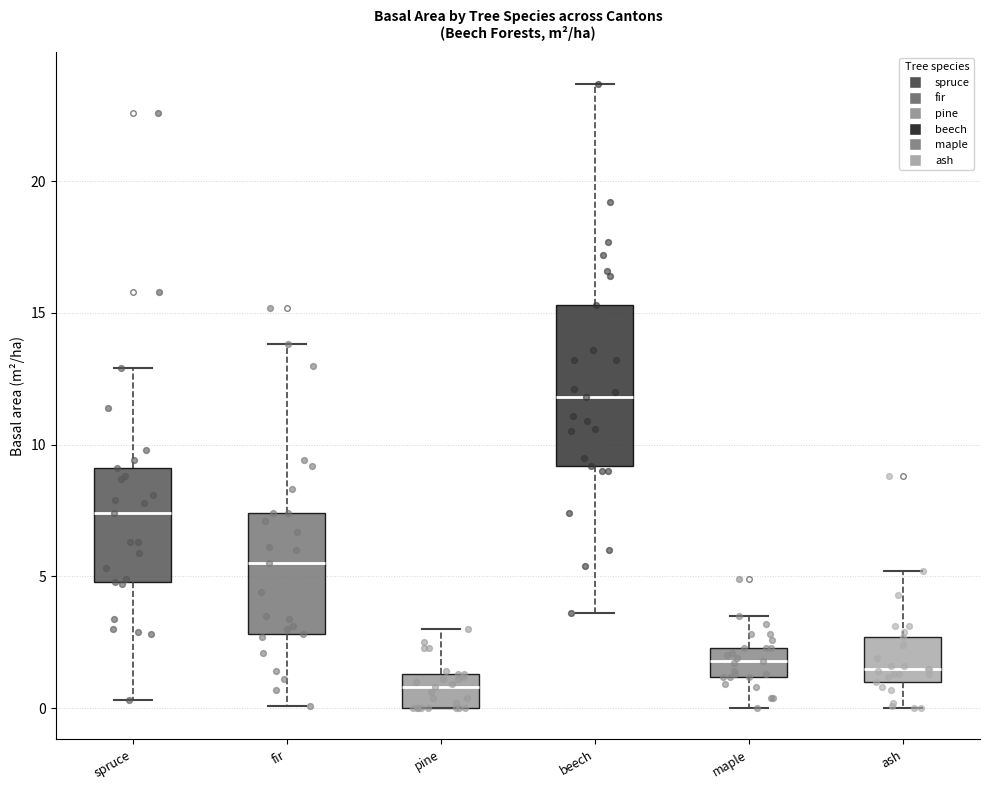

Which box is the tallest, from its lower edge to its upper edge?

beech